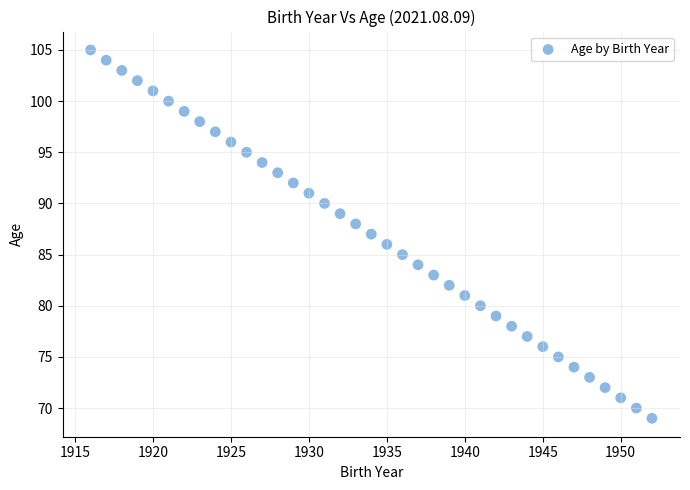

What is the range of X values (max minus min)?

36